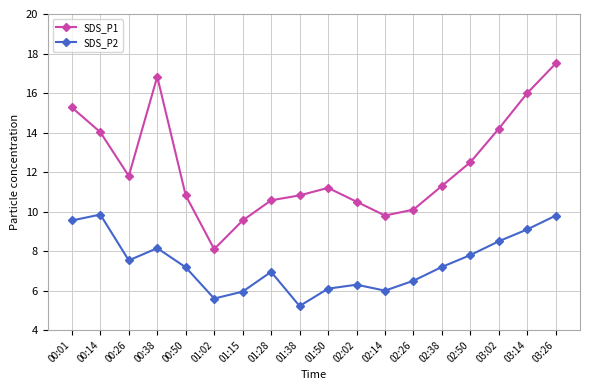

What is the difference between the maximum and minimum values in the SDS_P2 series?

4.6